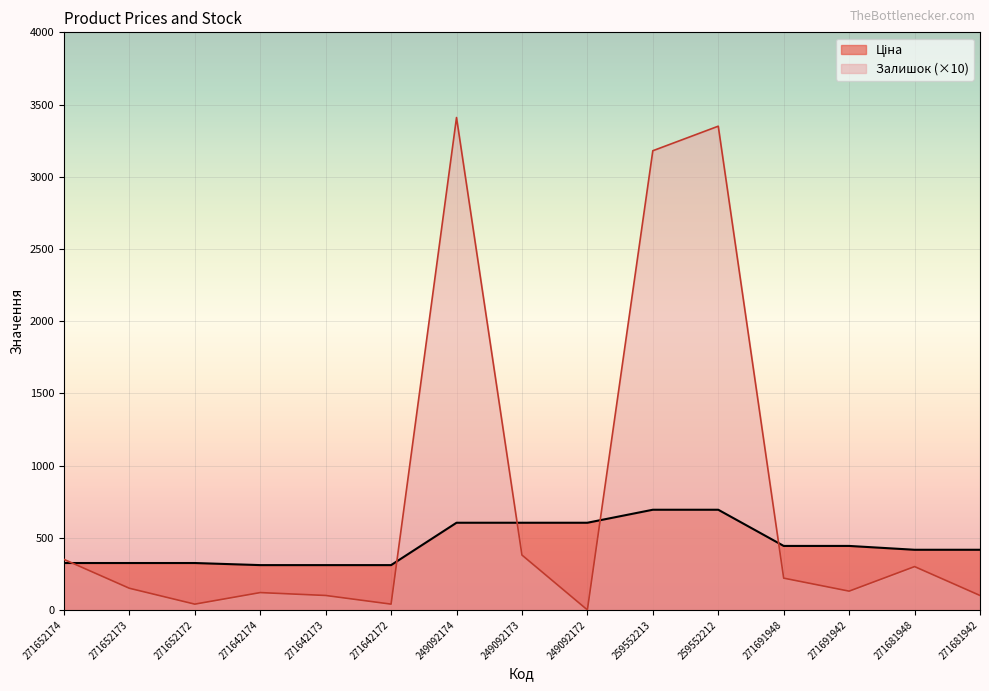

Which series has the widest spread of values?

Залишок (×10)